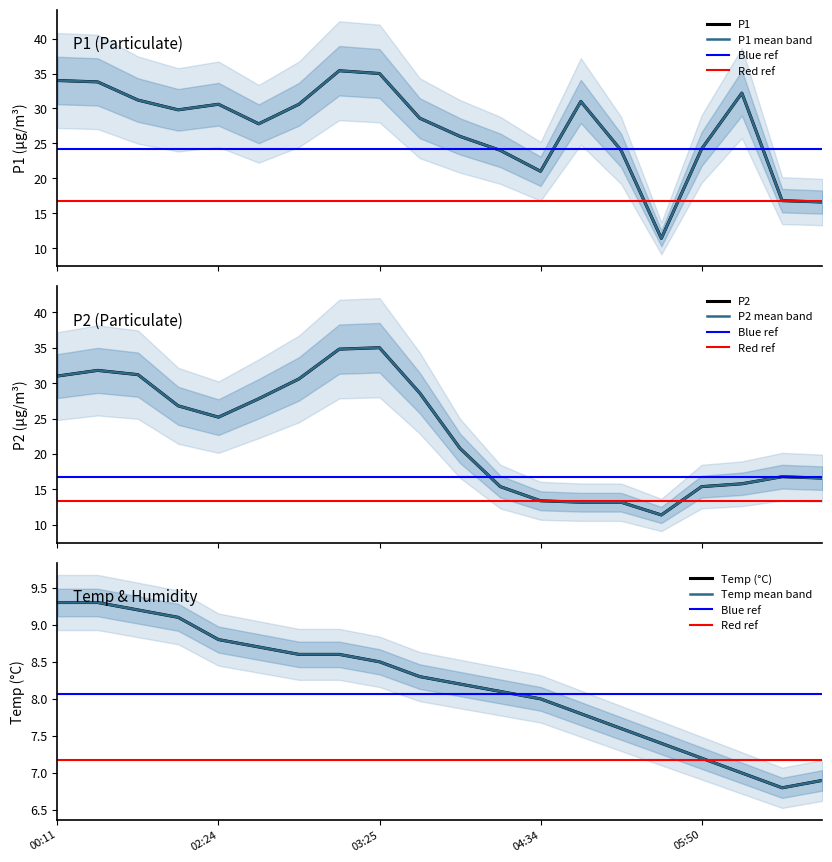

True or false: Temp and P1 intersect in this chart.

False